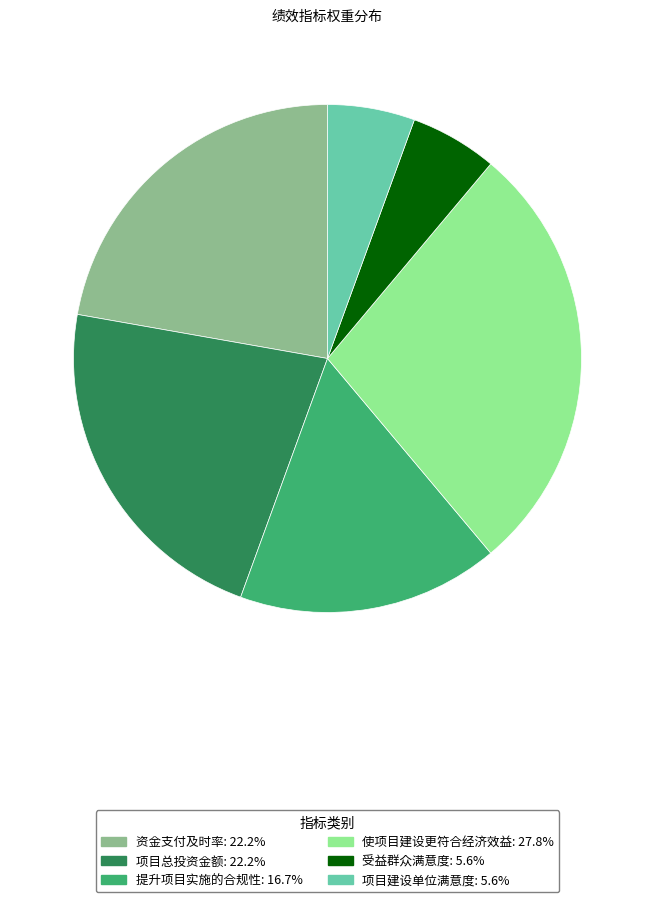

Combined, do 资金支付及时率: 22.2% and 提升项目实施的合规性: 16.7% account for over 50%?

No